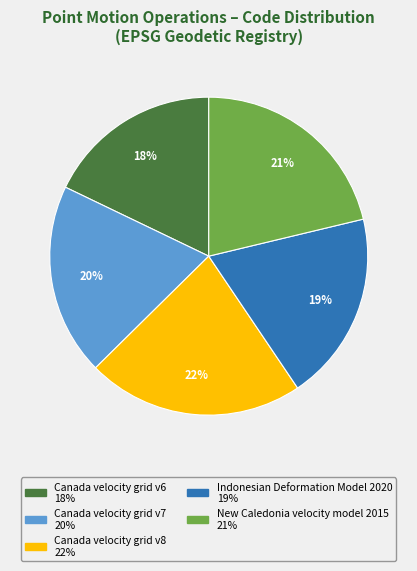

To the nearest percent, what is the average slice percentage?

20%